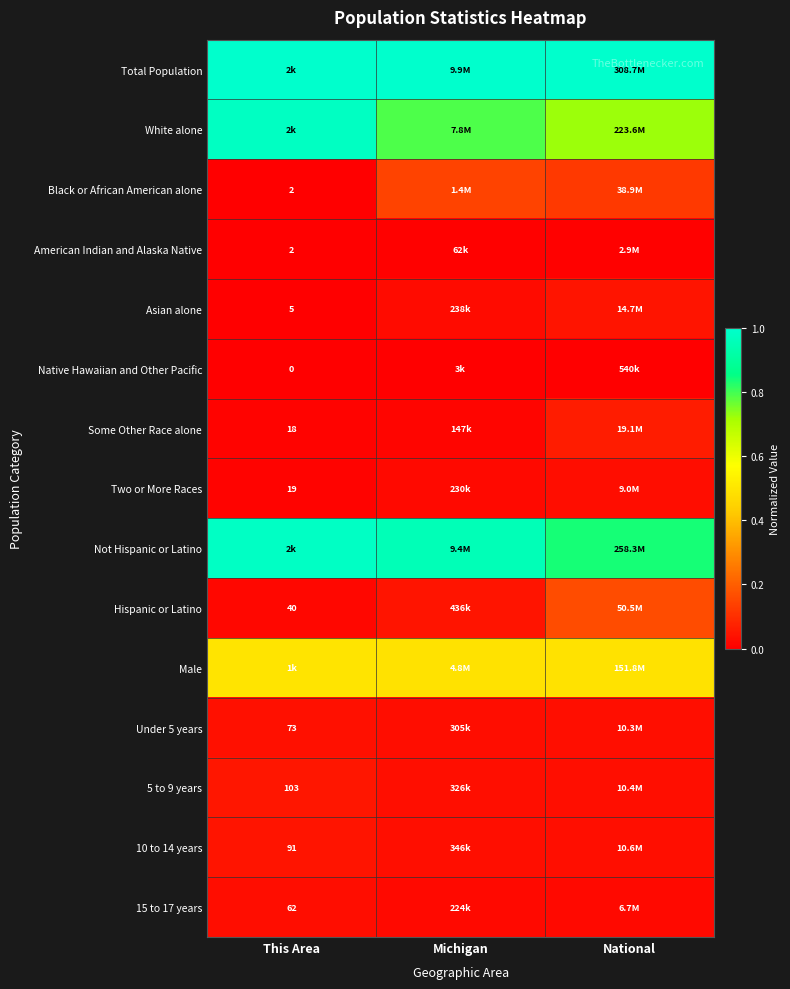

At which label is 5 to 9 years closest to 0?

National